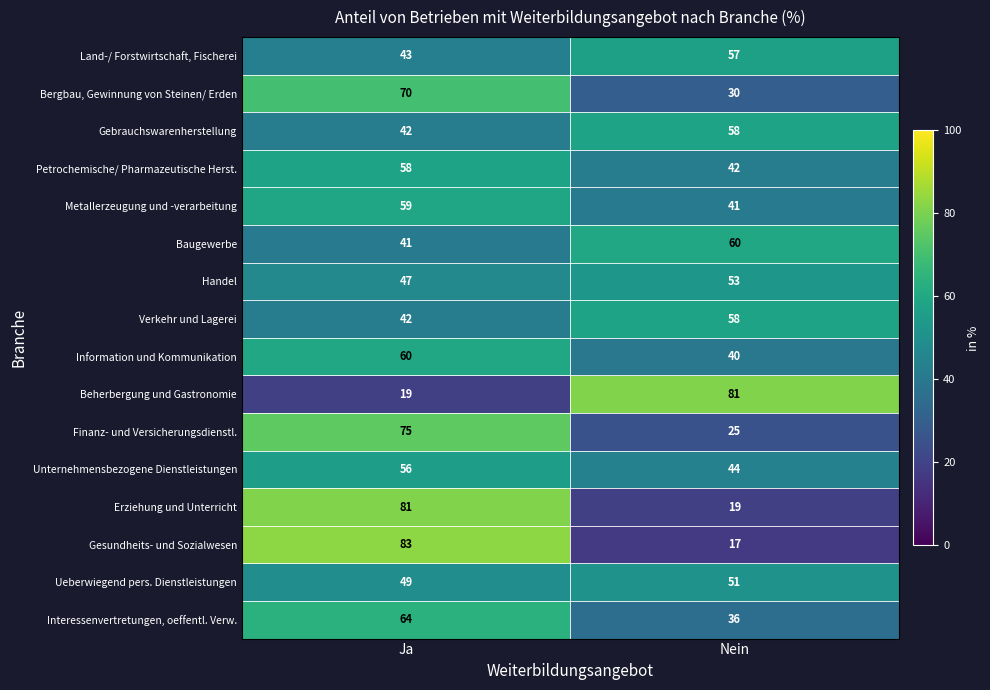

Which label corresponds to the largest value in the chart?

Ja